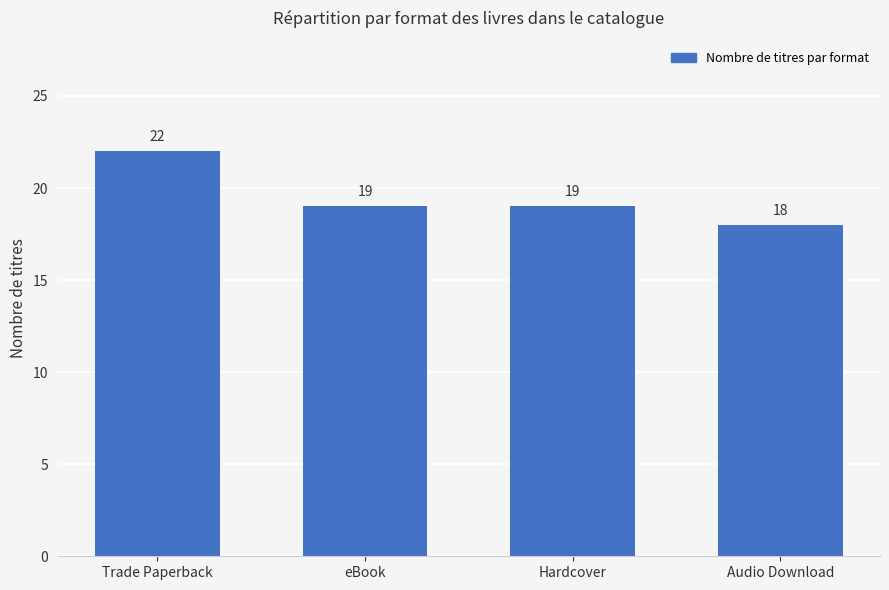

What value does the data have at Audio Download?

18